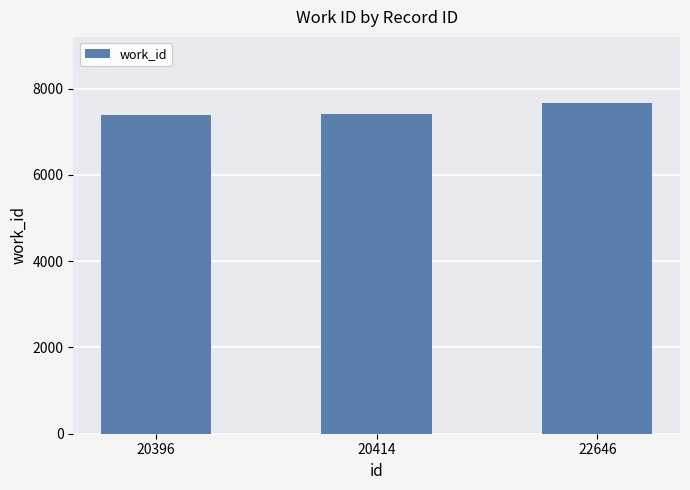

What is the difference between the maximum and minimum values?

266